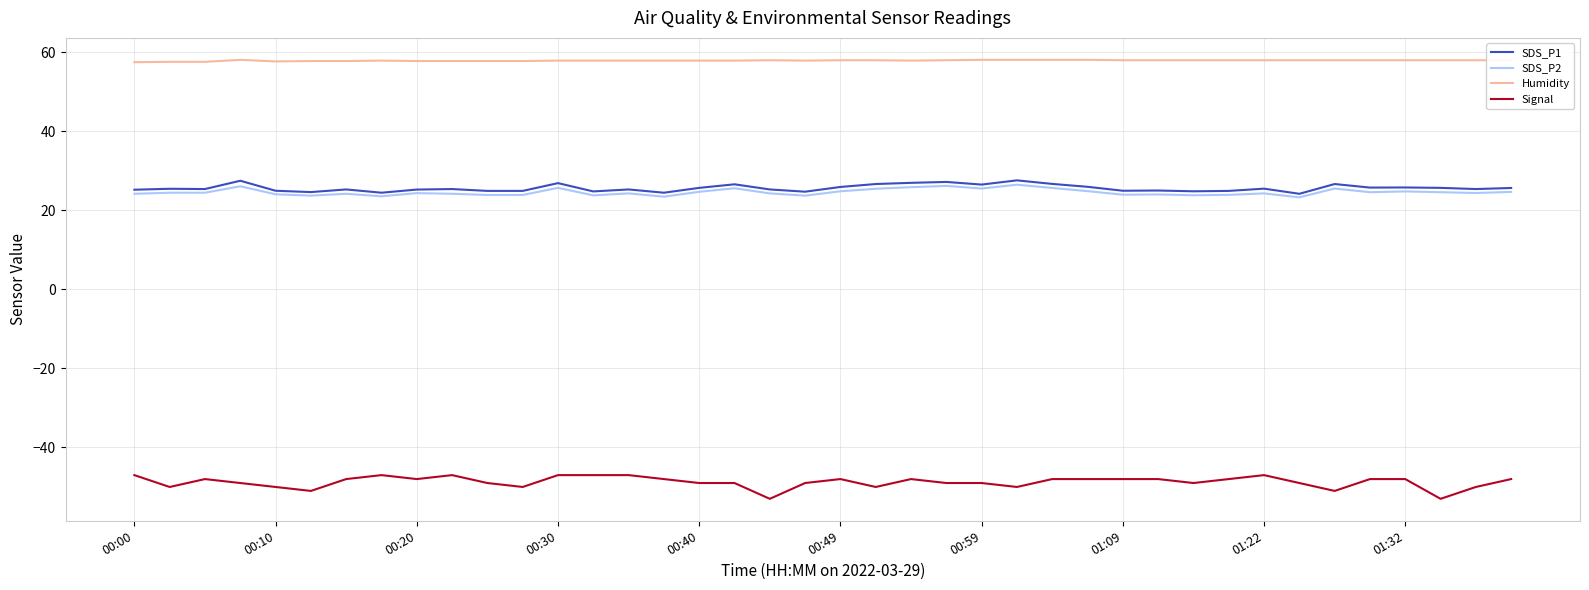

True or false: Humidity and SDS_P2 cross at least once.

False